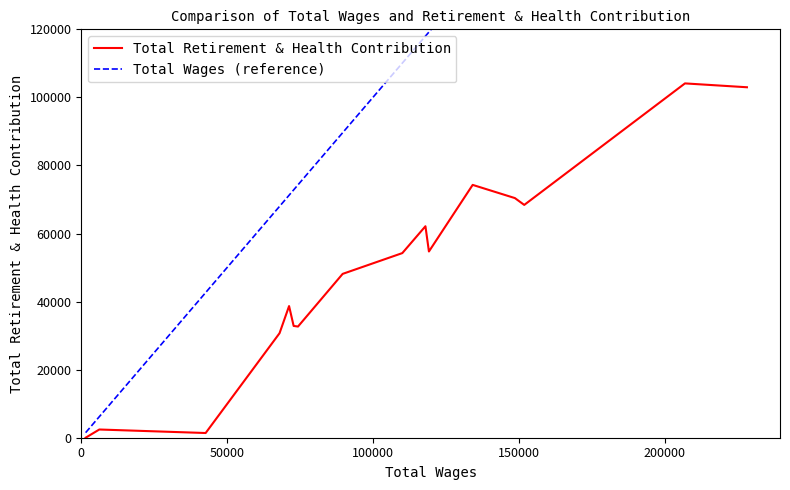

How many values in Total Retirement & Health Contribution are above zero?

15